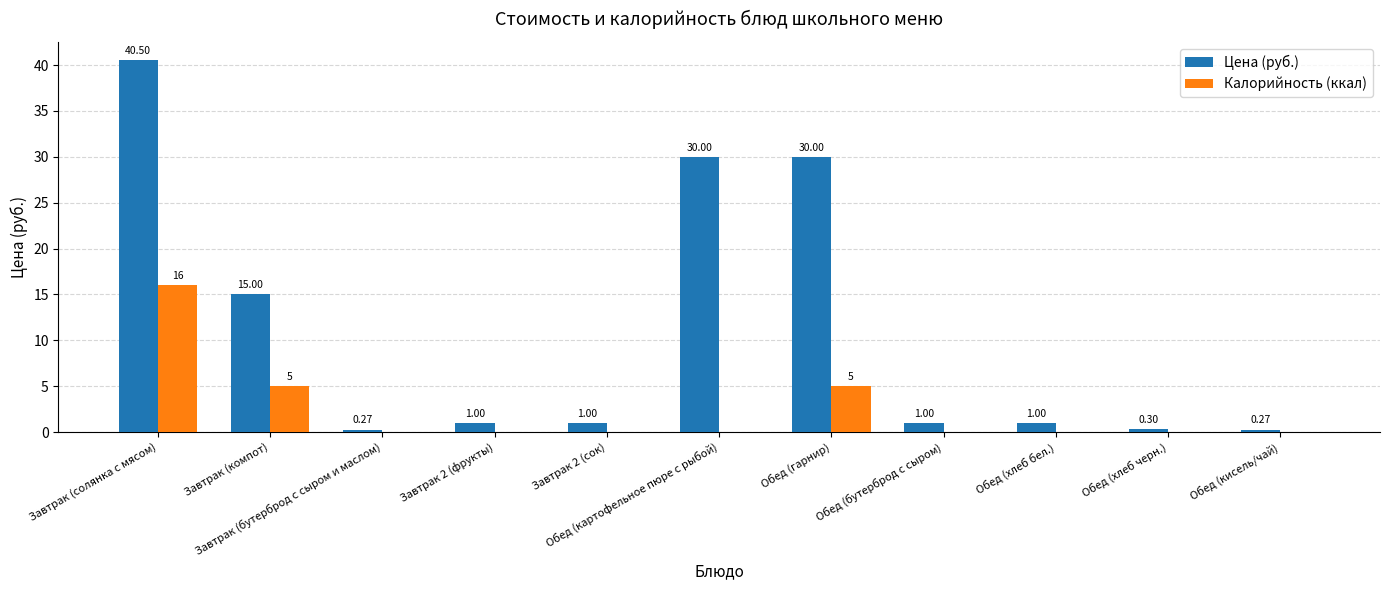

What is the sum of all Цена (руб.) values?

120.3